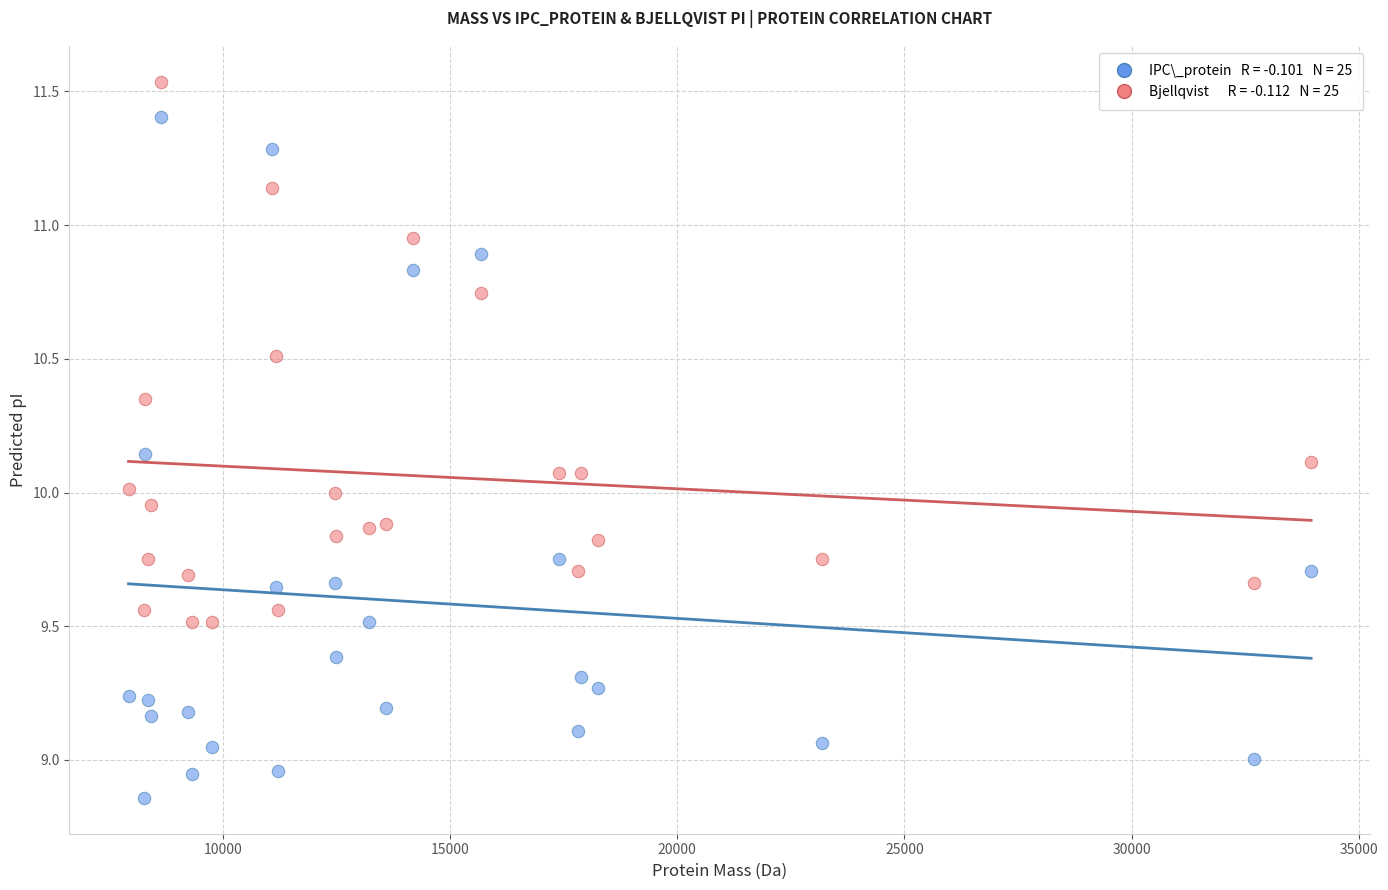

Across all data points, what is the range of Y values (max minus min)?

2.7